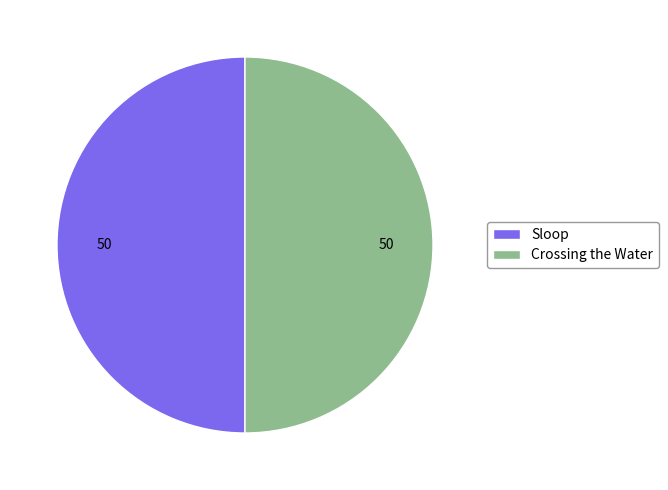

Approximately how many times larger is the value at Sloop compared to Crossing the Water?

1.0